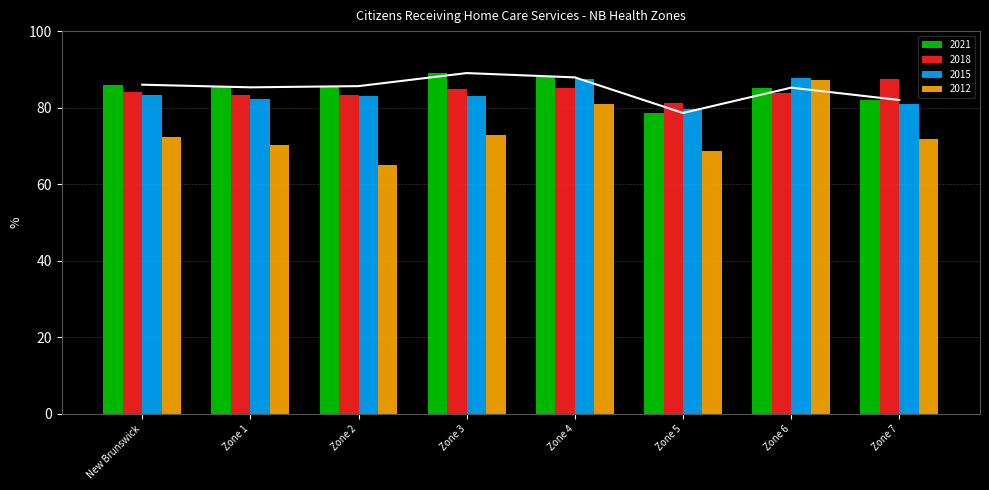

At which label does 2021 reach its peak?

Zone 3